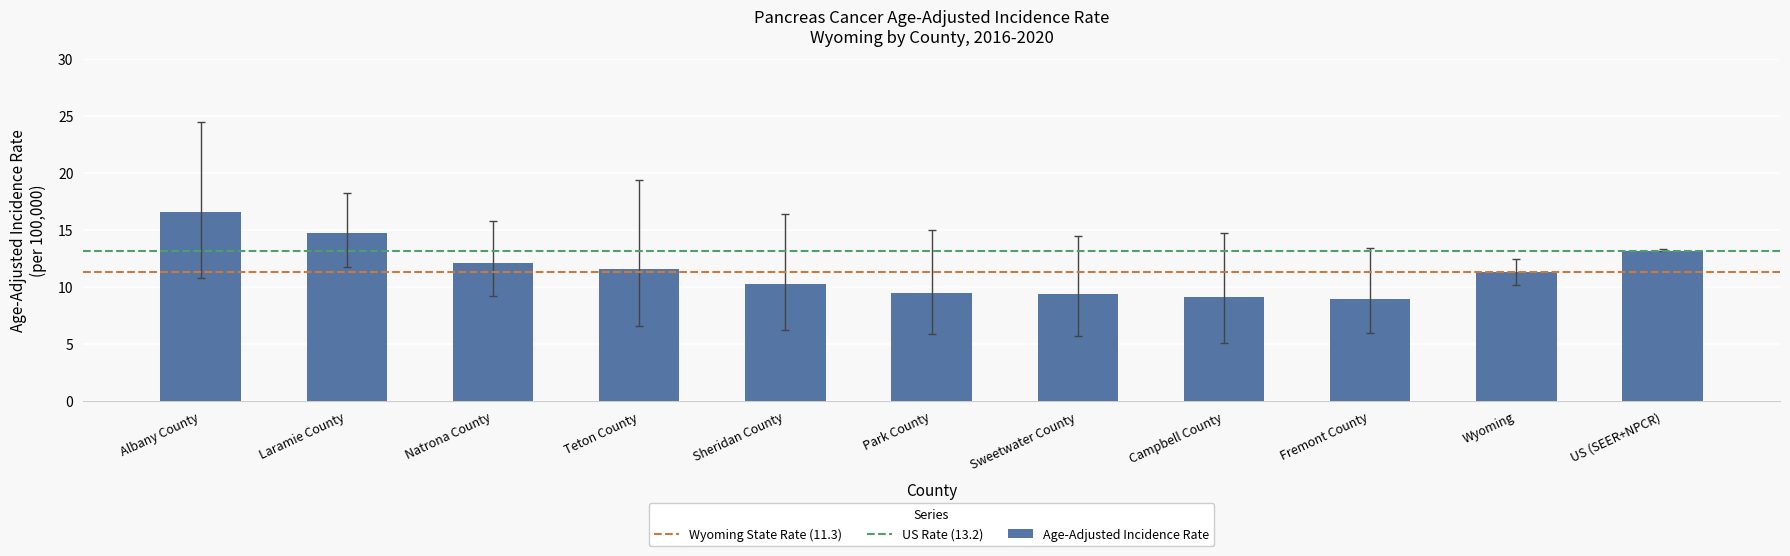

Which category has the highest value across all series?

Albany County